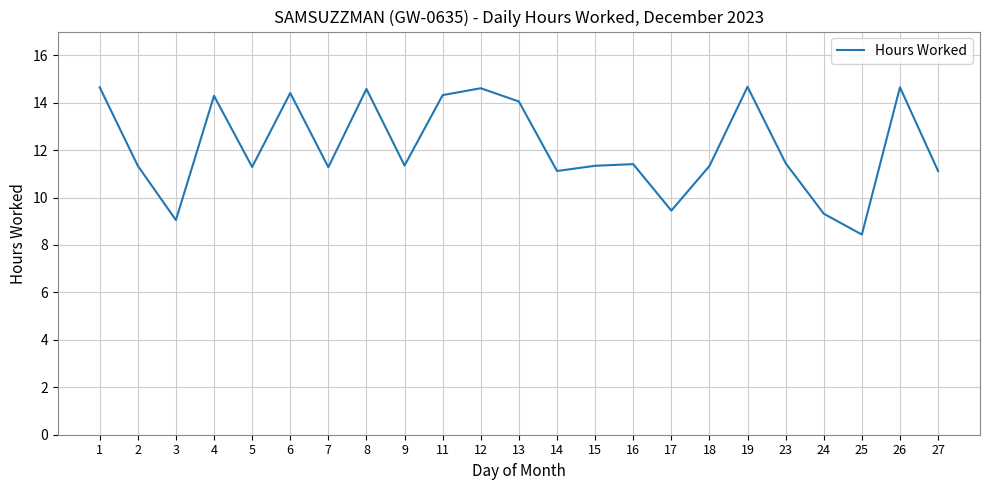

Count the number of categories in the chart.

23